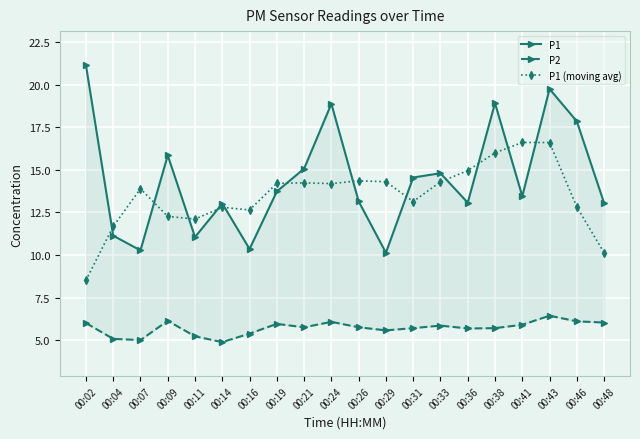

Reading right to left, what are all the values shown in this chart?

P1: 13.1	17.9	19.8	13.4	18.9	13.1	14.8	14.6	10.1	13.2	18.9	15.1	13.7	10.3	13.0	11.1	15.8	10.3	11.1	21.1
P2: 6.0	6.1	6.4	5.9	5.7	5.7	5.8	5.7	5.6	5.8	6.1	5.8	6.0	5.4	4.9	5.2	6.1	5.0	5.1	6.0
P1 (moving avg): 10.1	12.8	16.6	16.6	16.0	15.0	14.3	13.1	14.3	14.4	14.2	14.2	14.2	12.6	12.8	12.1	12.3	13.9	11.7	8.5